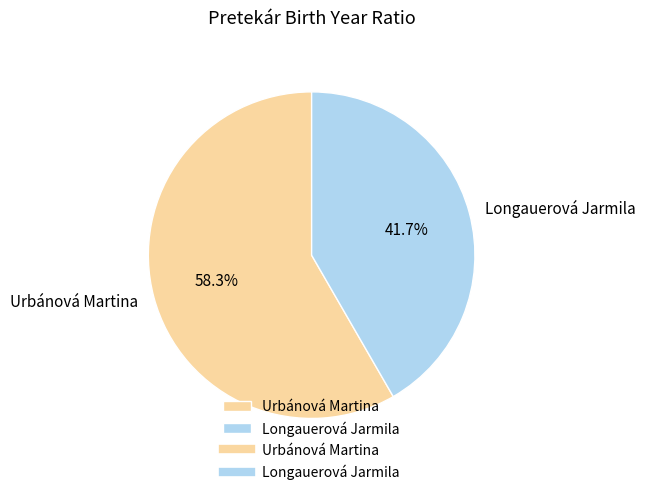

Do Longauerová Jarmila and Urbánová Martina together represent more than half of the pie?

Yes